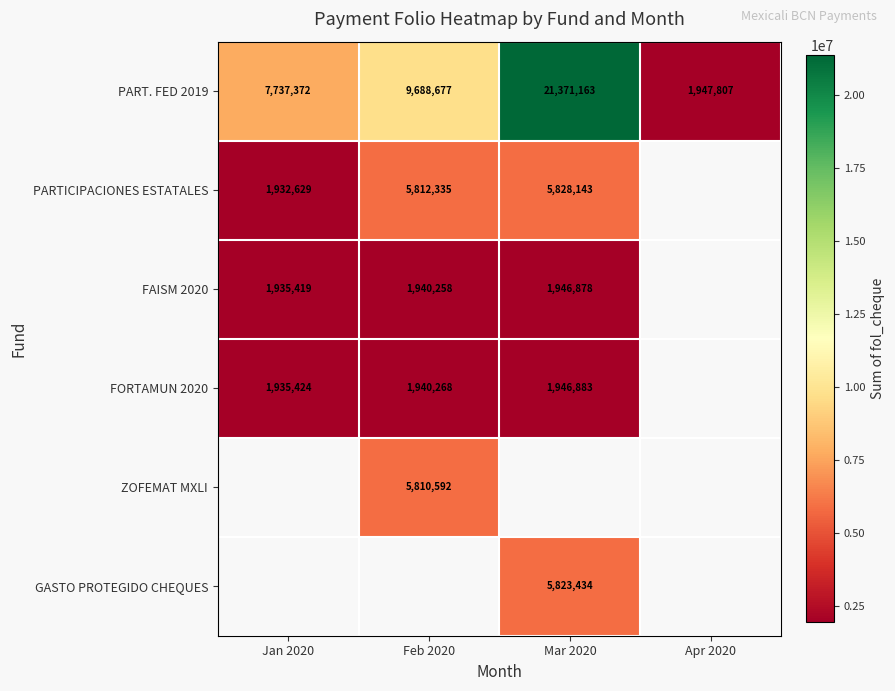

Is it true that PART. FED 2019 equals 7737372 at Jan 2020?

True